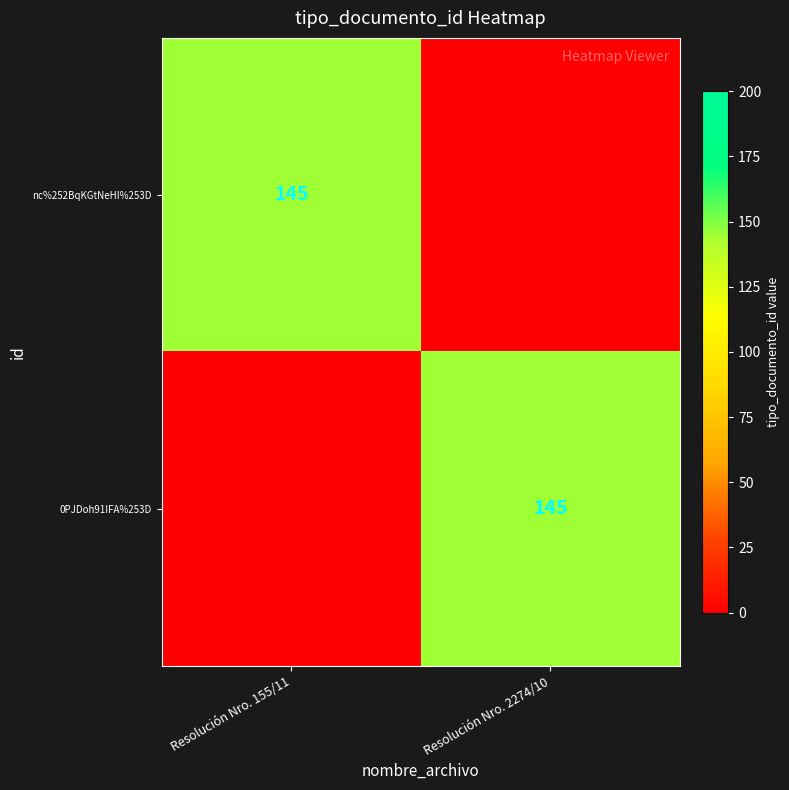

True or false: 0PJDoh91IFA%253D has a value of 145 at Resolución Nro. 2274/10.

True